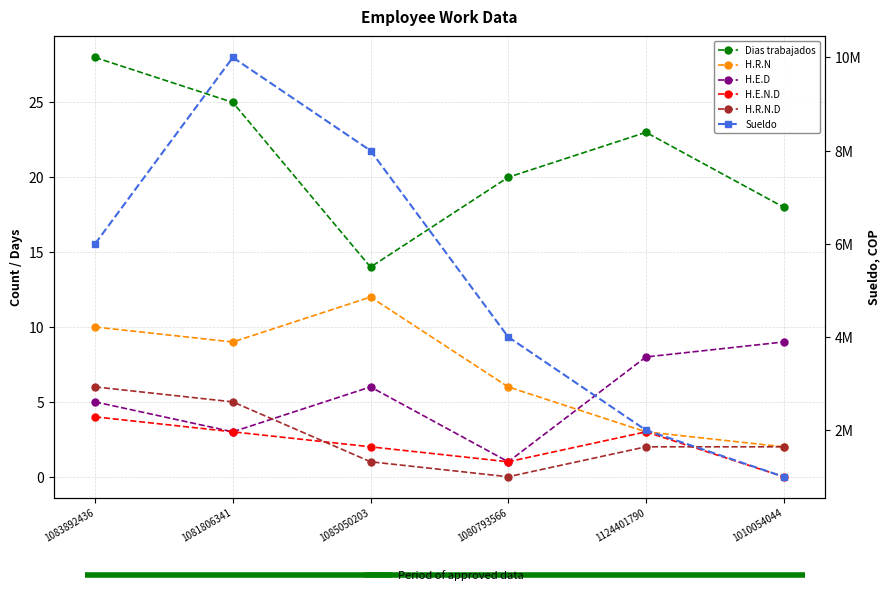

What is the total value across all series at 1081806341?

10000045